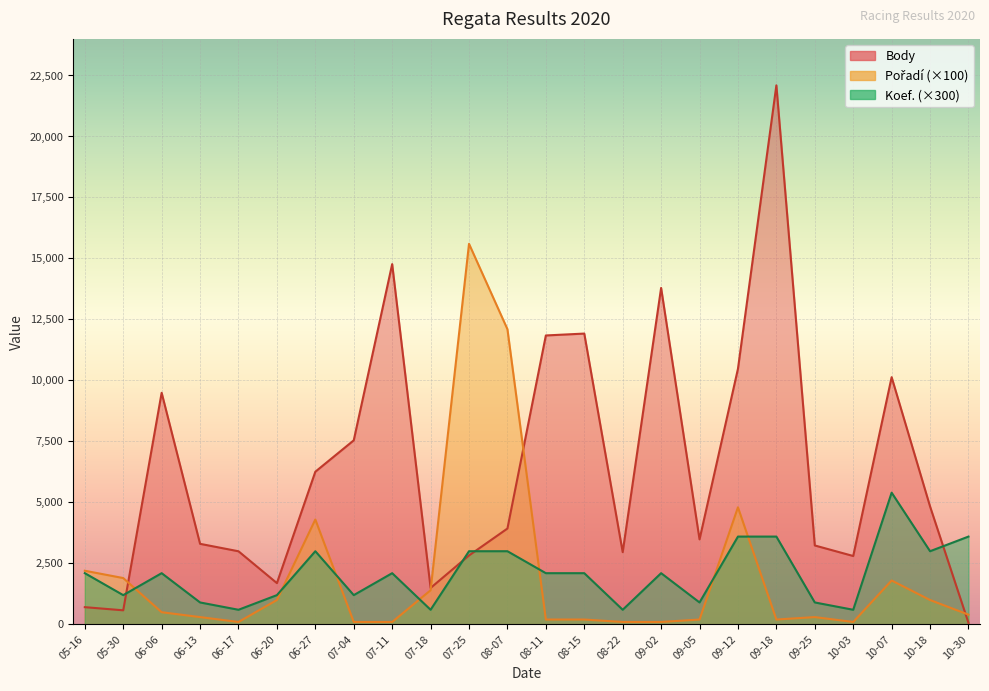

Where does the Body series first go above 3930?

06-06